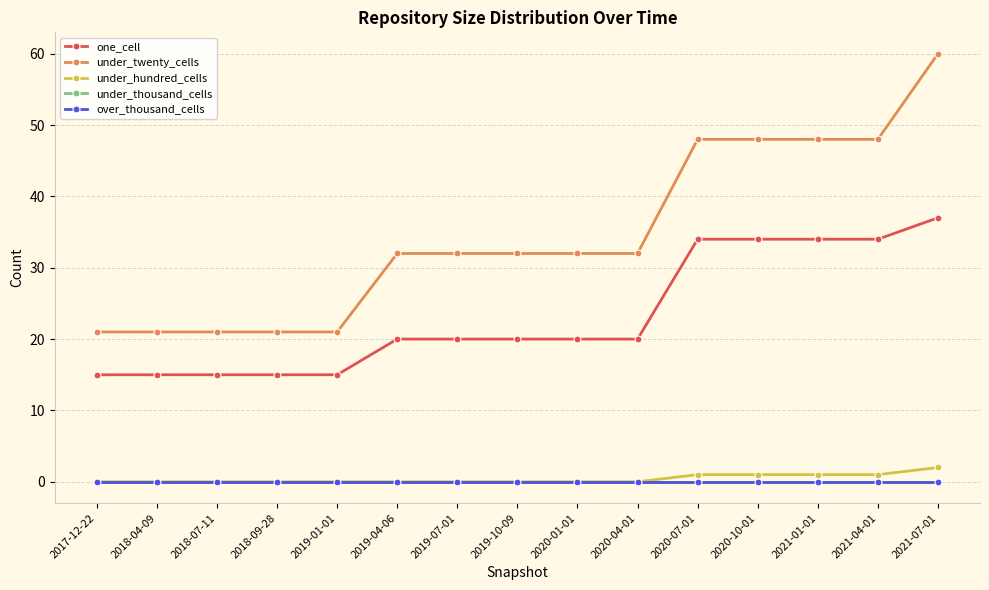

Reading left to right, what are all the values shown in this chart?

one_cell: 2017-12-22=15	2018-04-09=15	2018-07-11=15	2018-09-28=15	2019-01-01=15	2019-04-06=20	2019-07-01=20	2019-10-09=20	2020-01-01=20	2020-04-01=20	2020-07-01=34	2020-10-01=34	2021-01-01=34	2021-04-01=34	2021-07-01=37
under_twenty_cells: 2017-12-22=21	2018-04-09=21	2018-07-11=21	2018-09-28=21	2019-01-01=21	2019-04-06=32	2019-07-01=32	2019-10-09=32	2020-01-01=32	2020-04-01=32	2020-07-01=48	2020-10-01=48	2021-01-01=48	2021-04-01=48	2021-07-01=60
under_hundred_cells: 2017-12-22=0	2018-04-09=0	2018-07-11=0	2018-09-28=0	2019-01-01=0	2019-04-06=0	2019-07-01=0	2019-10-09=0	2020-01-01=0	2020-04-01=0	2020-07-01=1	2020-10-01=1	2021-01-01=1	2021-04-01=1	2021-07-01=2
under_thousand_cells: 2017-12-22=0	2018-04-09=0	2018-07-11=0	2018-09-28=0	2019-01-01=0	2019-04-06=0	2019-07-01=0	2019-10-09=0	2020-01-01=0	2020-04-01=0	2020-07-01=0	2020-10-01=0	2021-01-01=0	2021-04-01=0	2021-07-01=0
over_thousand_cells: 2017-12-22=0	2018-04-09=0	2018-07-11=0	2018-09-28=0	2019-01-01=0	2019-04-06=0	2019-07-01=0	2019-10-09=0	2020-01-01=0	2020-04-01=0	2020-07-01=0	2020-10-01=0	2021-01-01=0	2021-04-01=0	2021-07-01=0